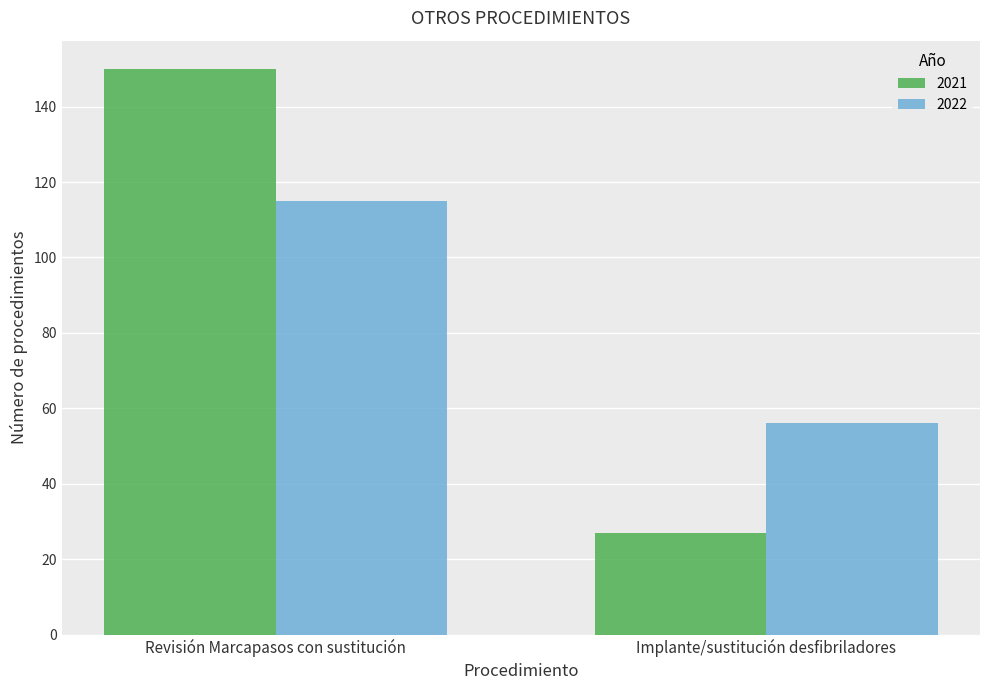

What is the spread (max minus min) of values at Implante/sustitución desfibriladores?

29